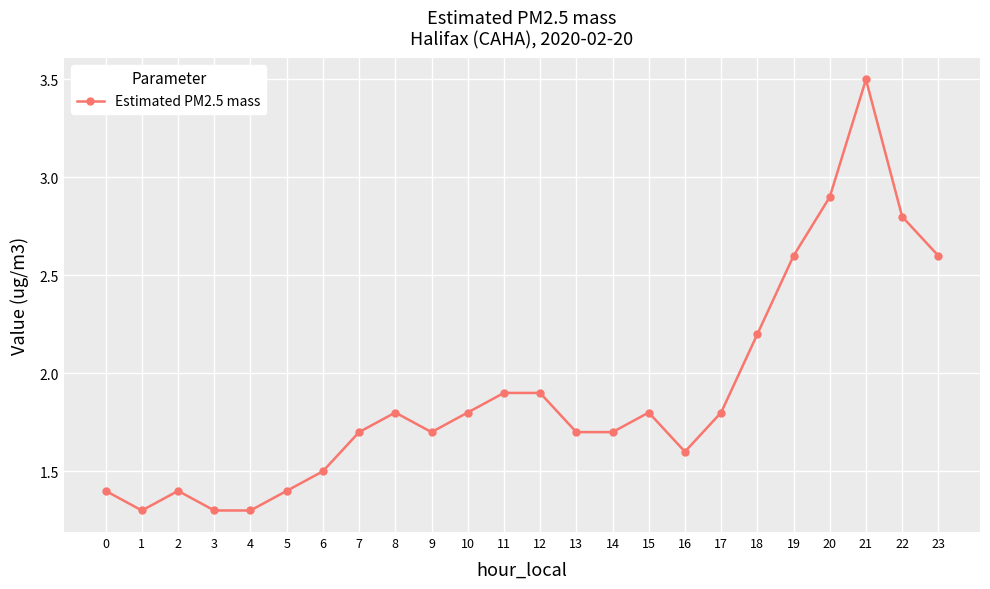

What is the difference between the maximum and minimum values?

2.2